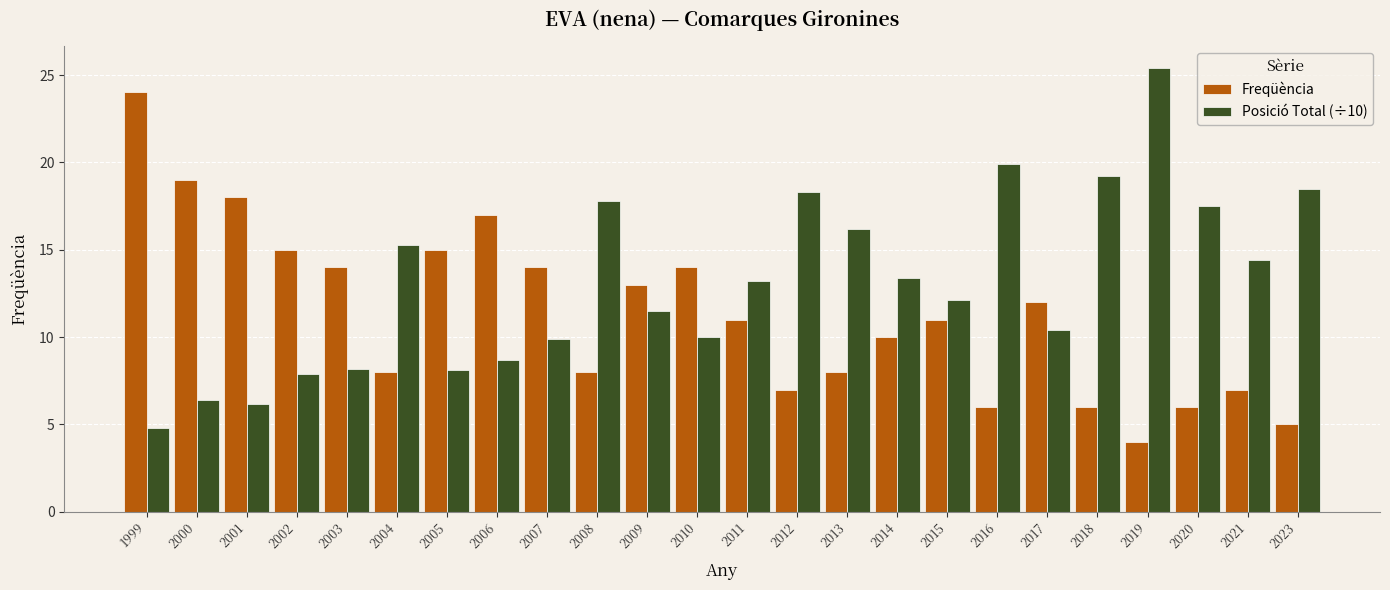

What is the minimum value for Freqüència?

4.0